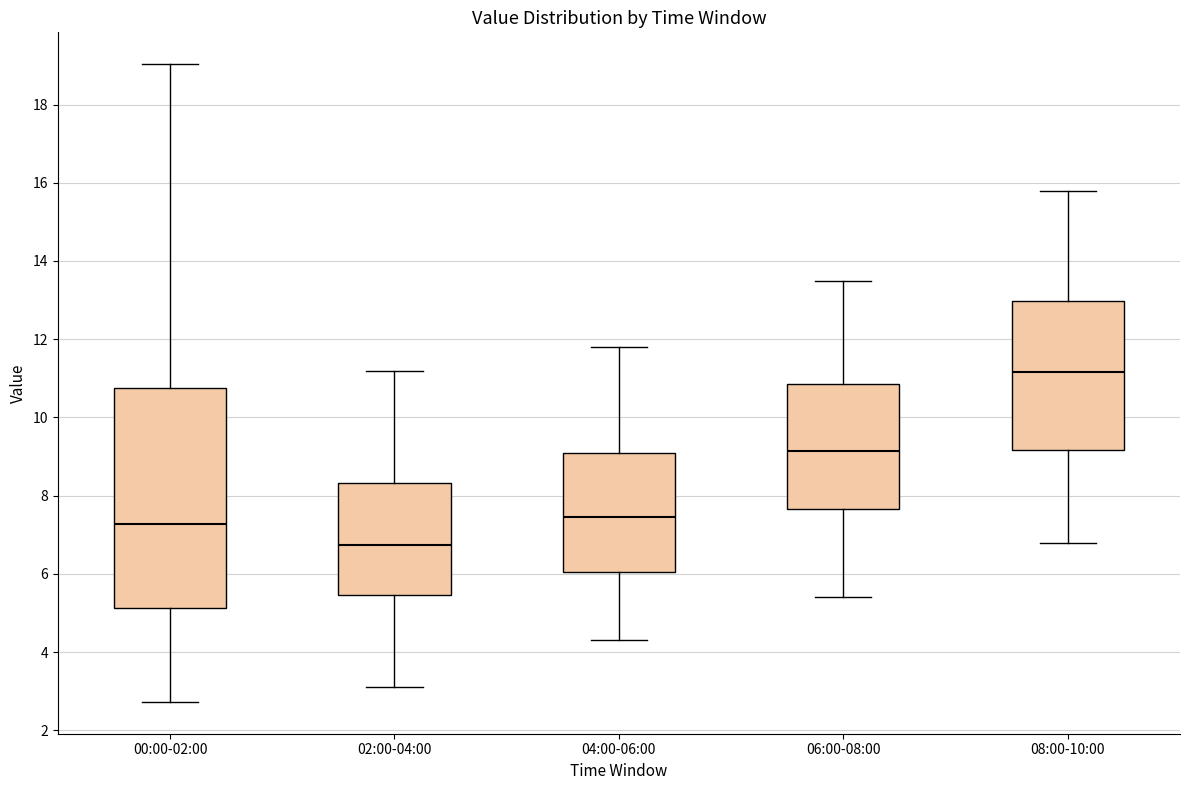

Where is the lower edge of the box for 00:00-02:00 on the y-axis? The values are not printed on the chart, so give them approximately, as read against the axis.

5.2